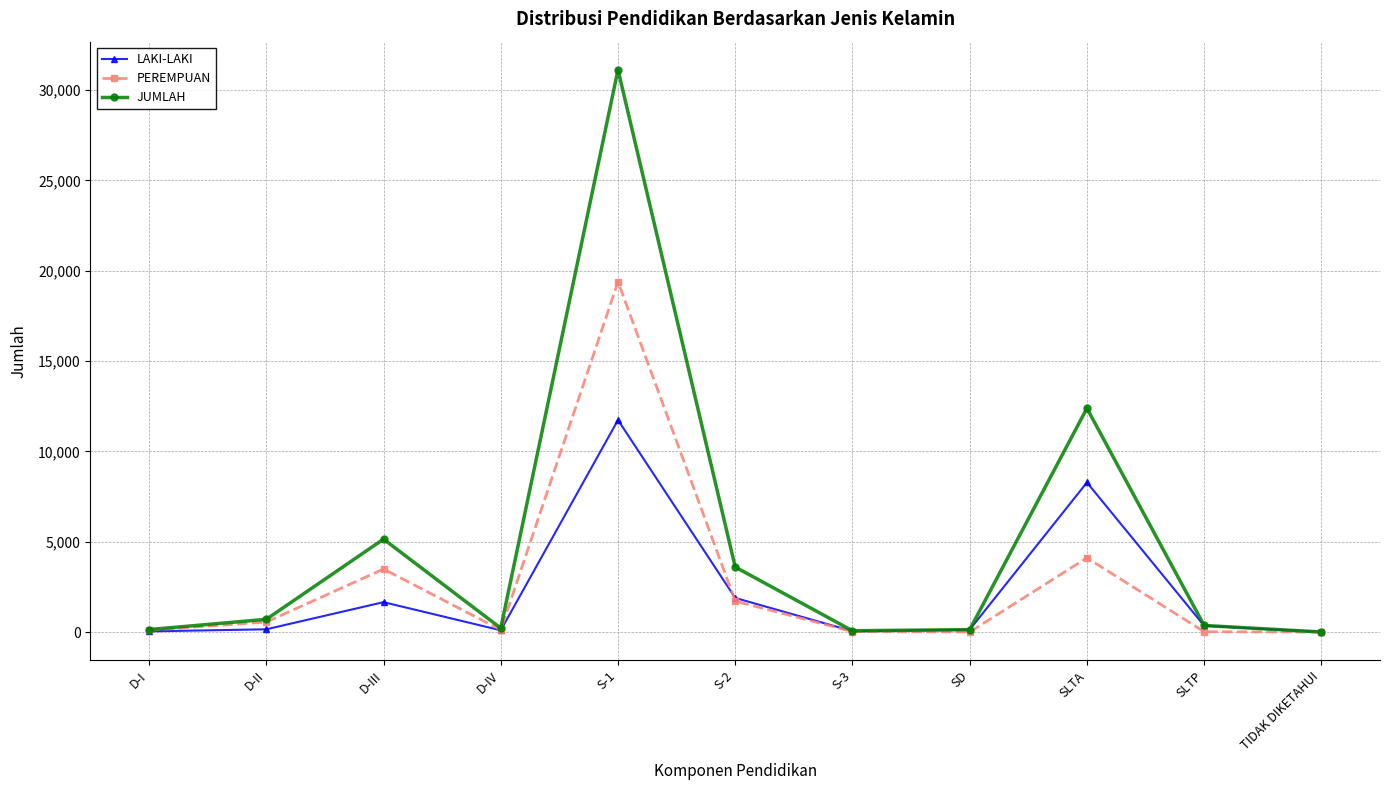

What are all the series names shown in the legend?

LAKI-LAKI, PEREMPUAN, JUMLAH